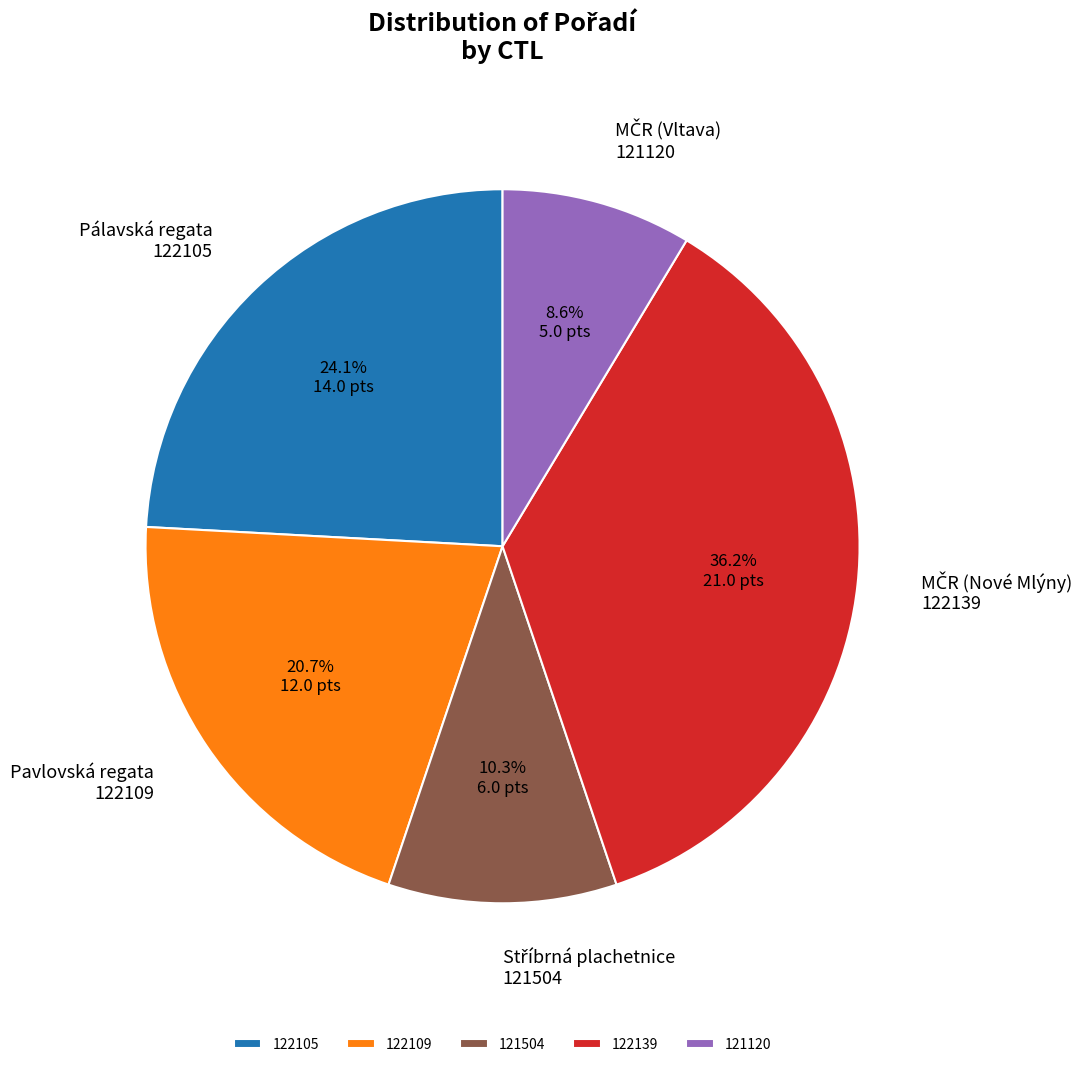

What percentage is the 121120 slice, to the nearest percent?

9%